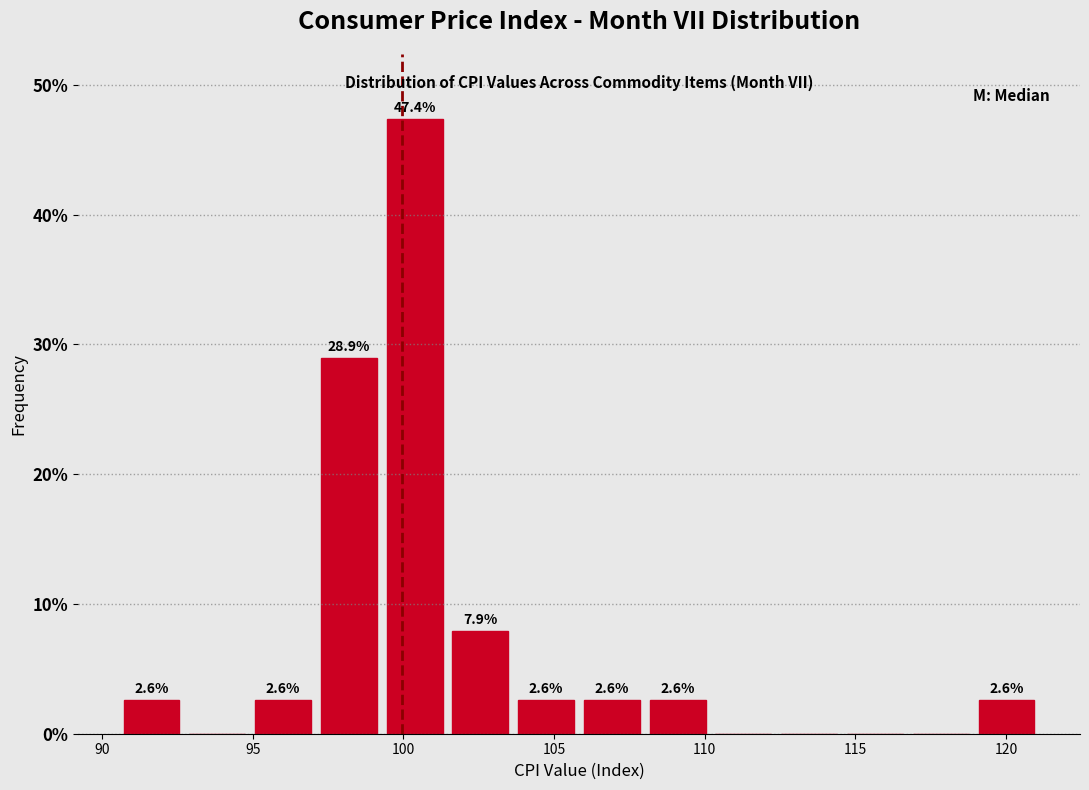

Which range on the x-axis has the tallest bar?

99.5 to 101.5